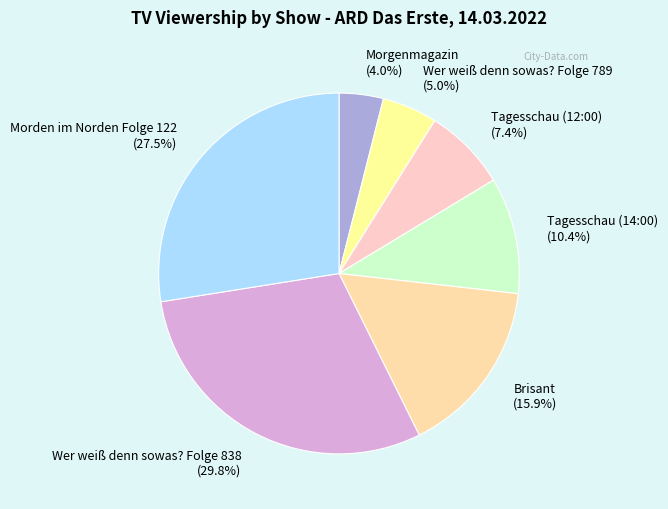

Combined, what portion of the pie is Wer weiß denn sowas? Folge 838 and Brisant?

45.7%